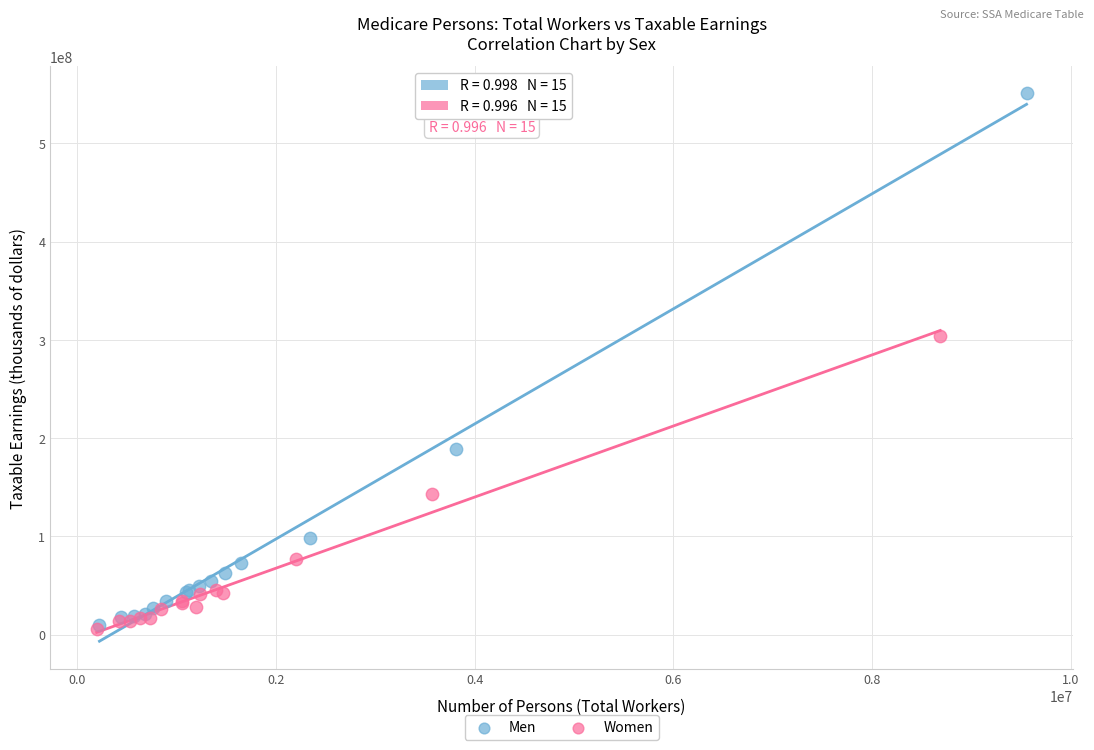

Which series reaches the maximum Y coordinate?

Men